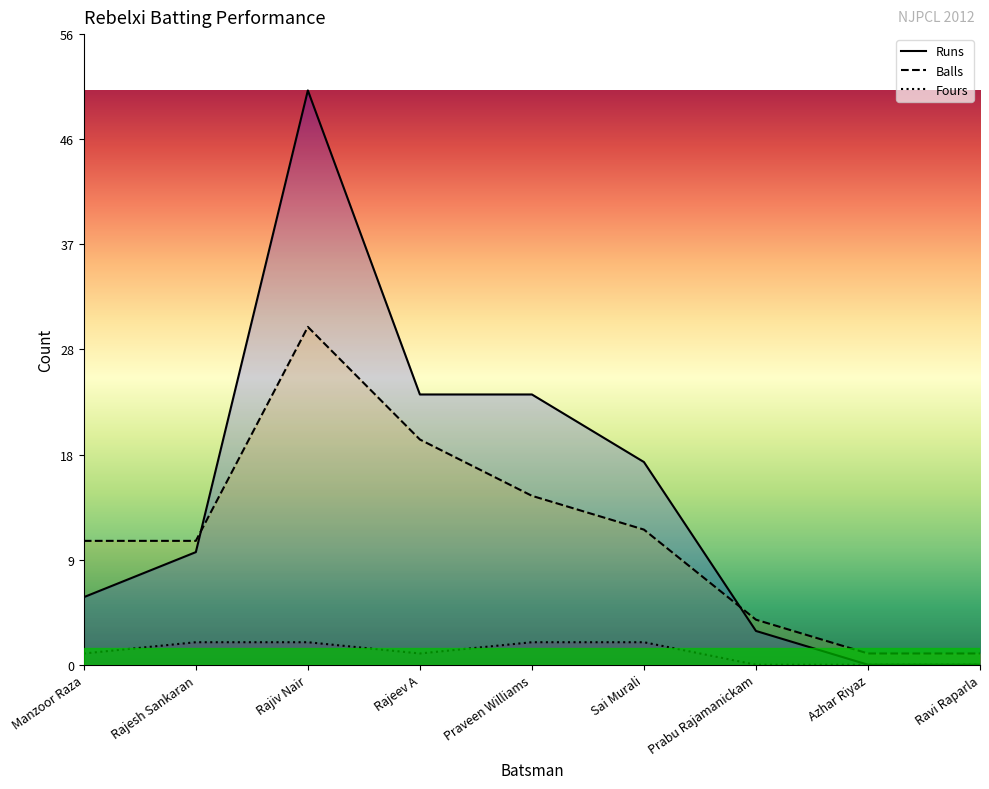

What is the difference between the Runs values at Ravi Raparla and Sai Murali?

18